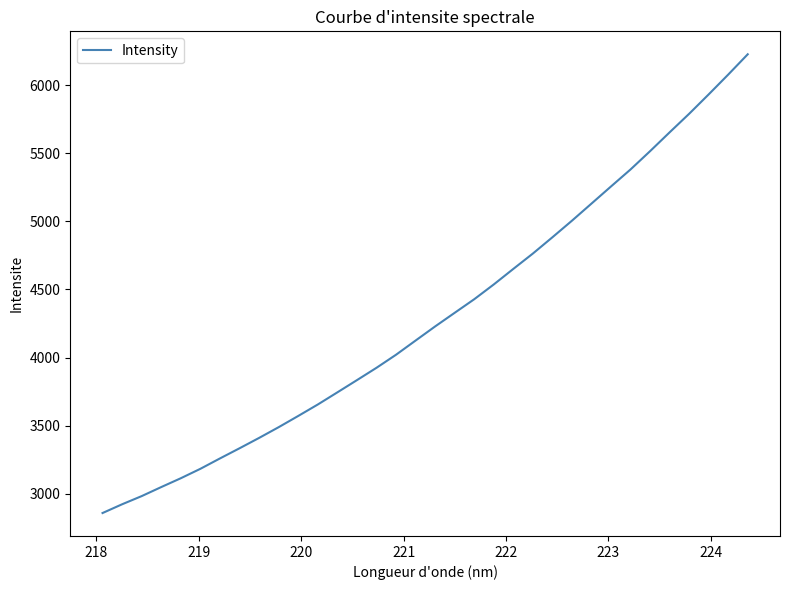

What is the maximum value shown in the chart?

6227.1